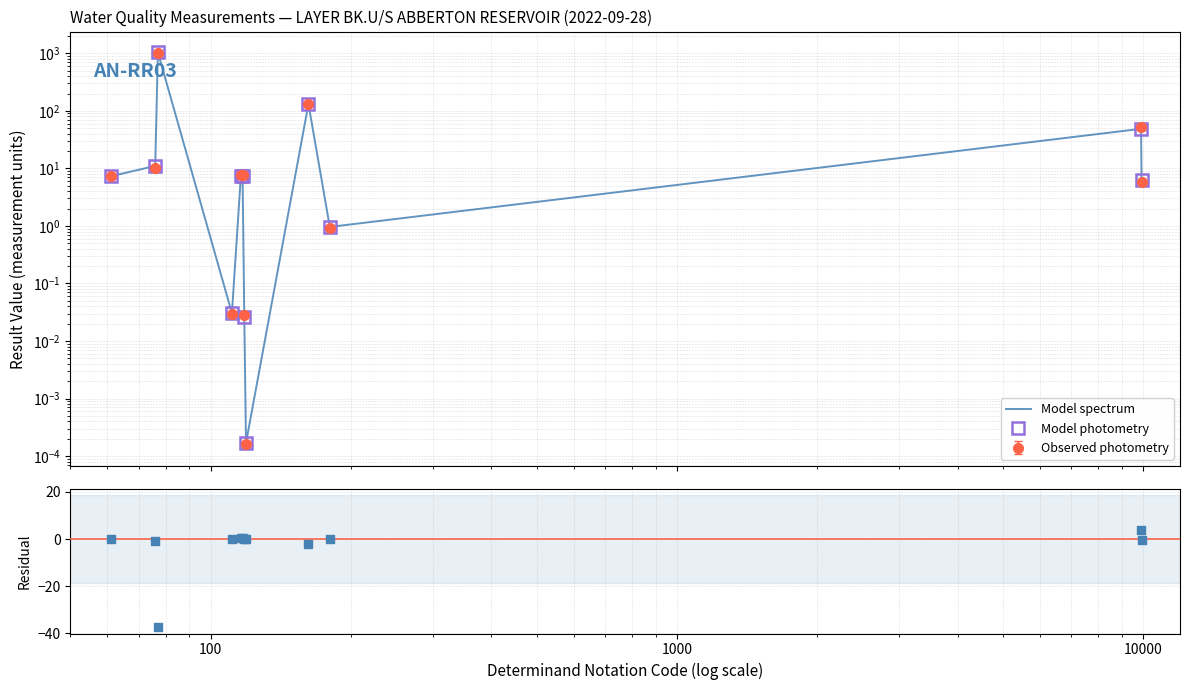

Which series has the widest spread of Y values?

Model spectrum